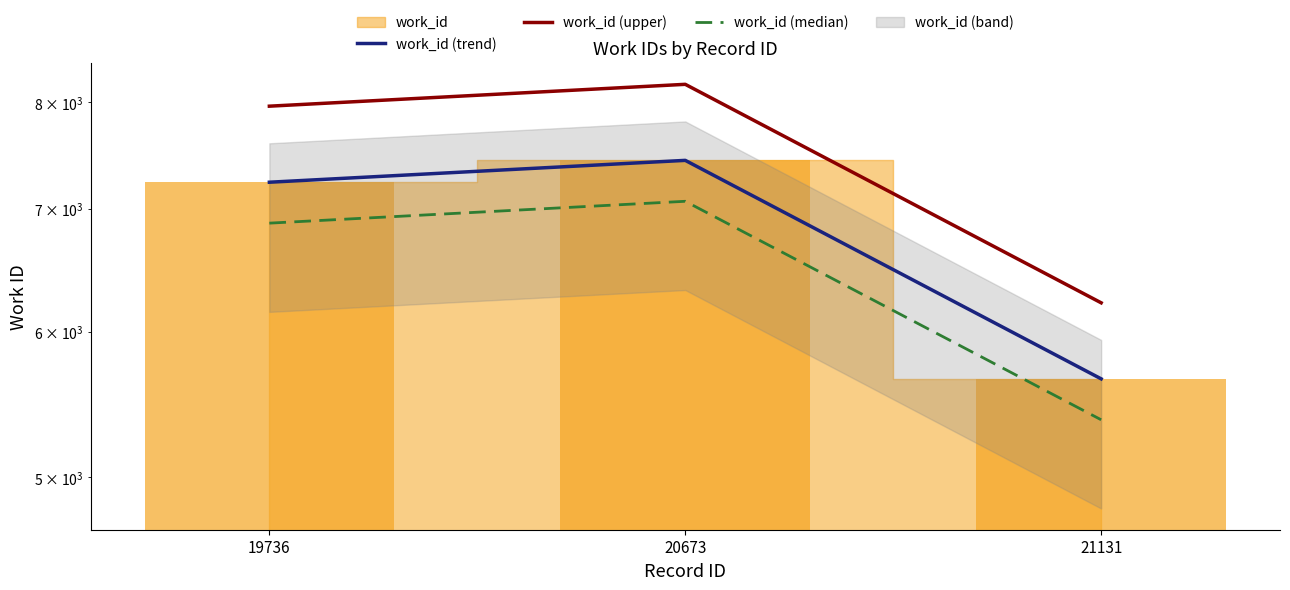

What is the total value across all series at 21131?

17253.8